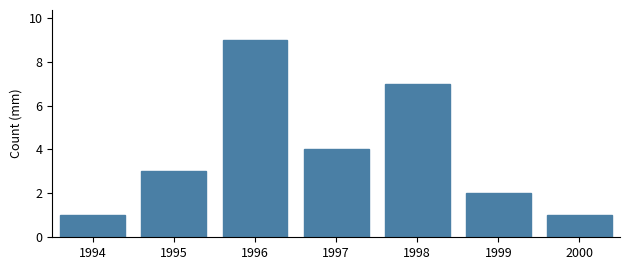

Reading left to right, transcribe all the data shown in this chart.

1994=1	1995=3	1996=9	1997=4	1998=7	1999=2	2000=1